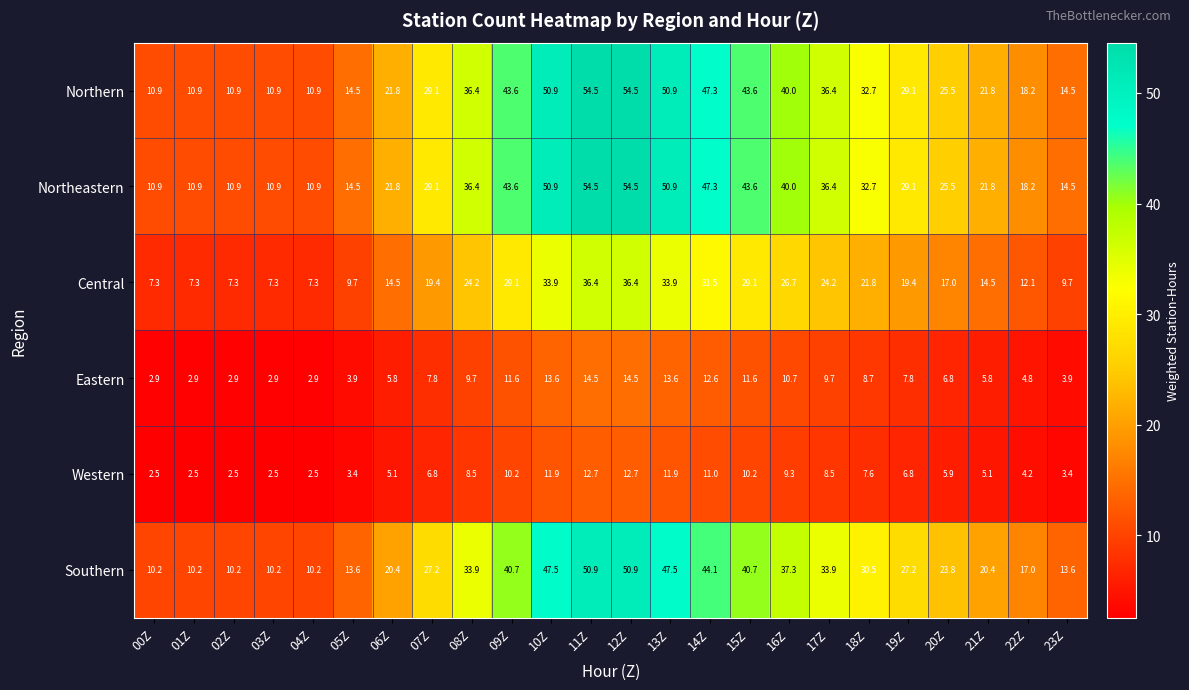

What is the maximum value for Southern?

50.9